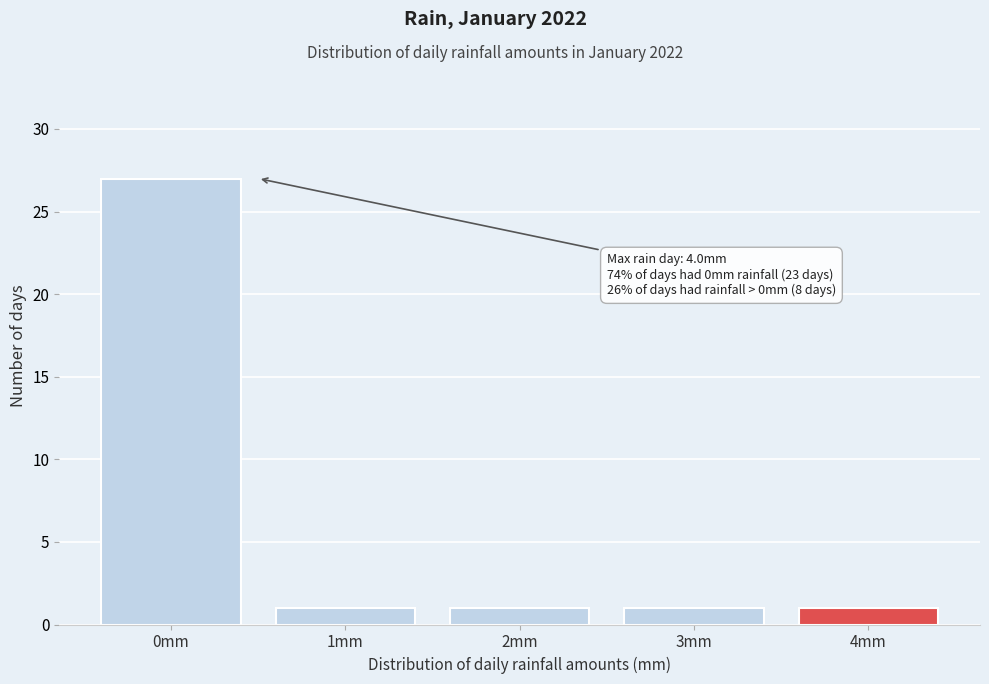

Which range on the x-axis has the tallest bar?

-0.5 to 0.5